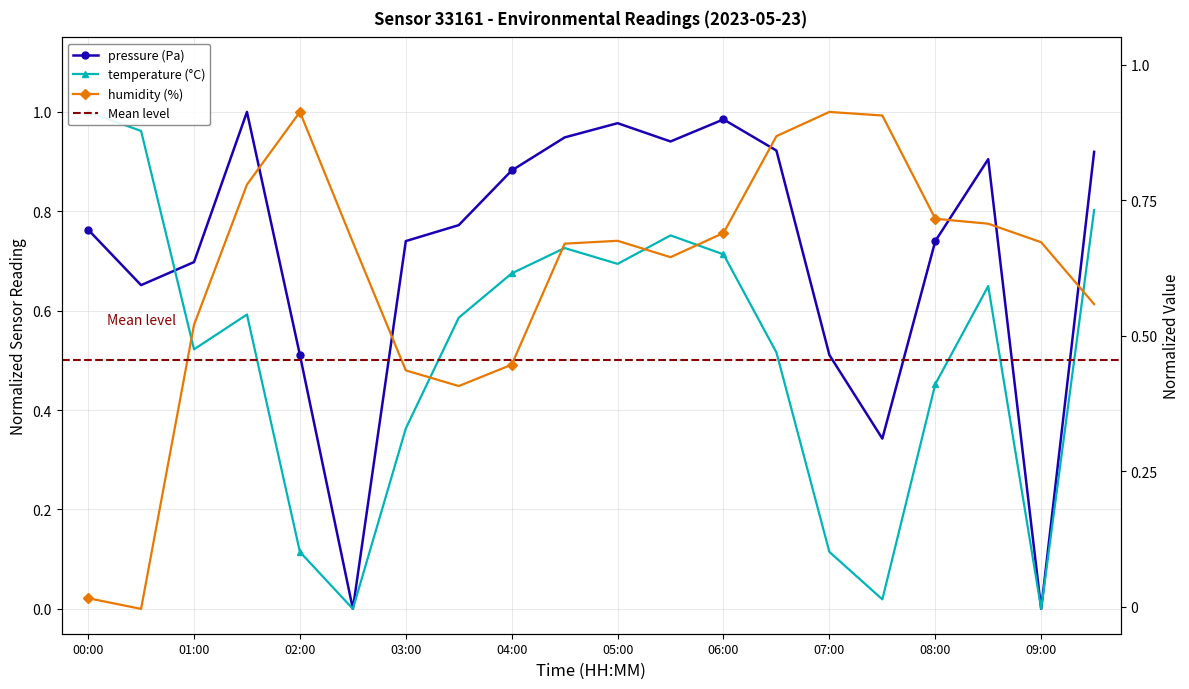

What are all the series names shown in the legend?

pressure, temperature, humidity